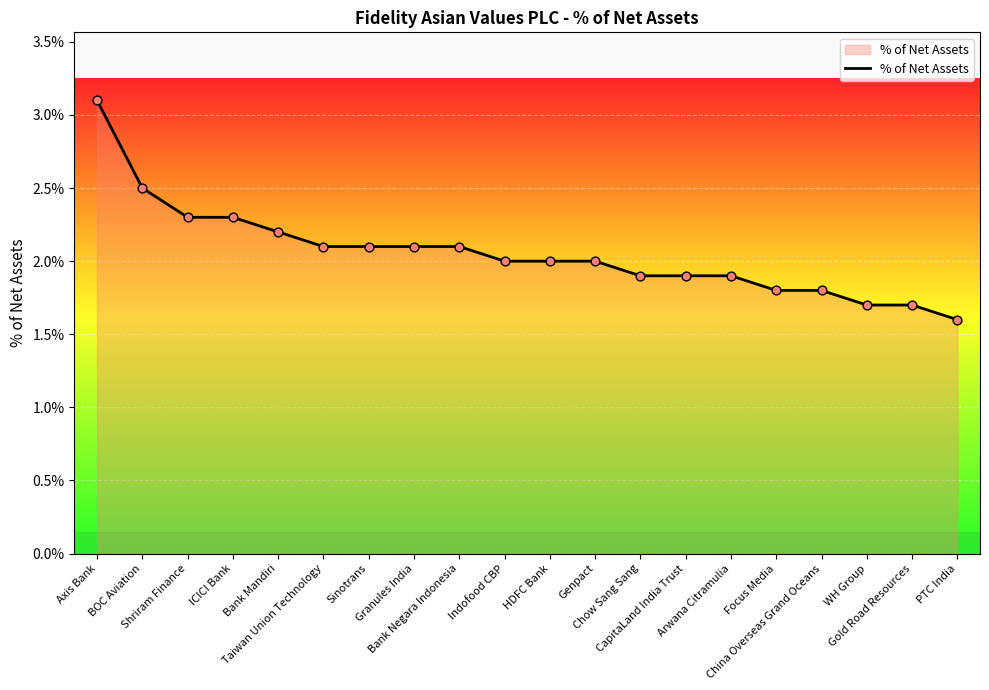

Between Chow Sang Sang and WH Group, which is larger?

Chow Sang Sang